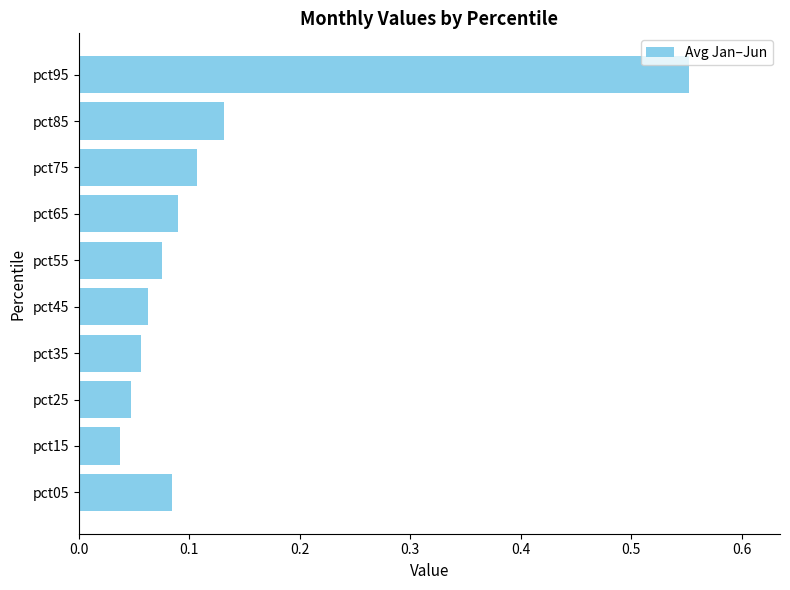

Which label corresponds to the largest value in the chart?

pct95